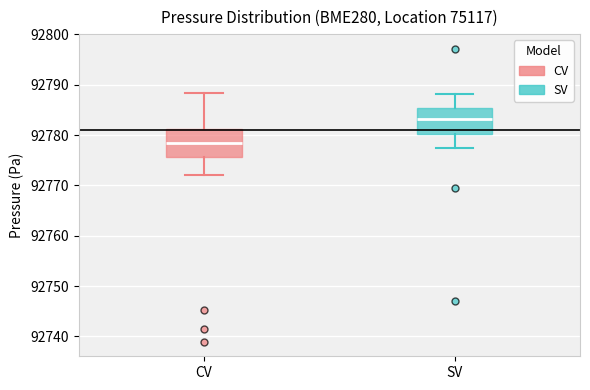

Where is the upper edge of the box for CV on the y-axis? The values are not printed on the chart, so give them approximately, as read against the axis.

92781